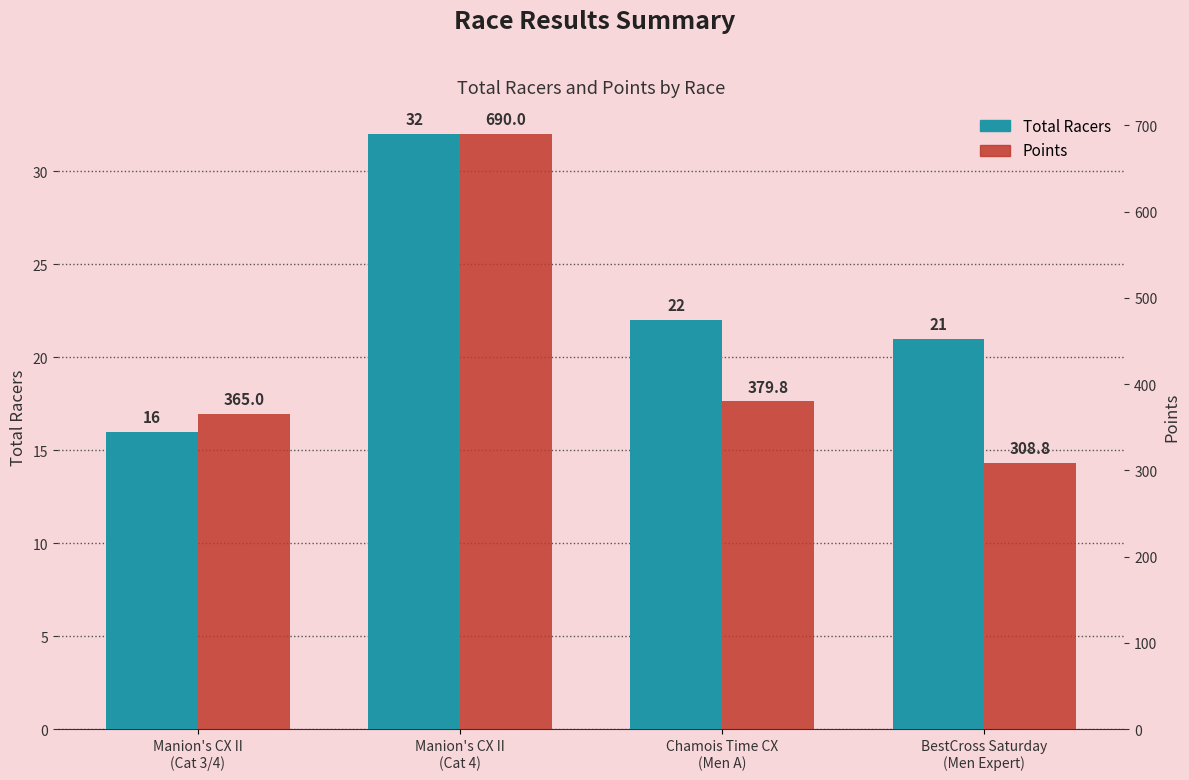

Between Manion's CX II
(Cat 4) and BestCross Saturday
(Men Expert), which series saw the biggest shift?

Points